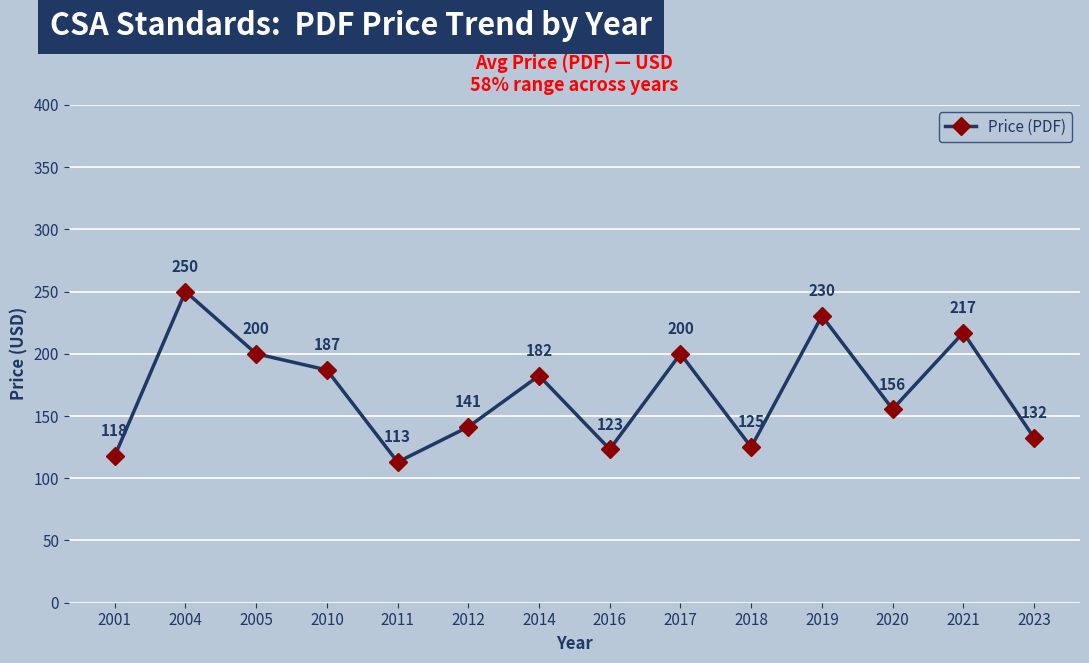

Which category has the lowest value across all series?

2011